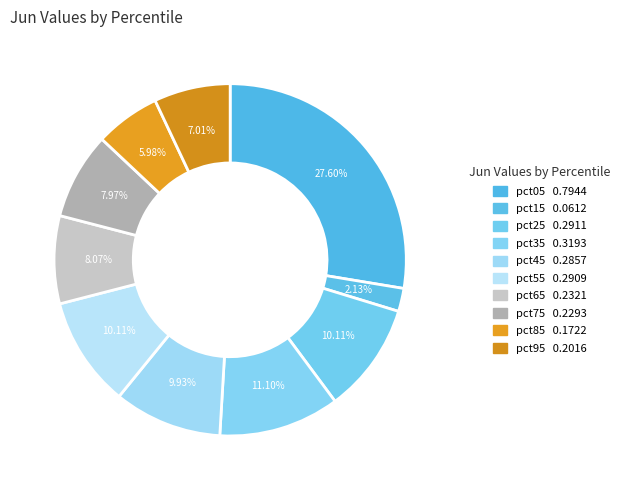

To the nearest percent, what is the combined percentage of pct75 and pct95?

15%